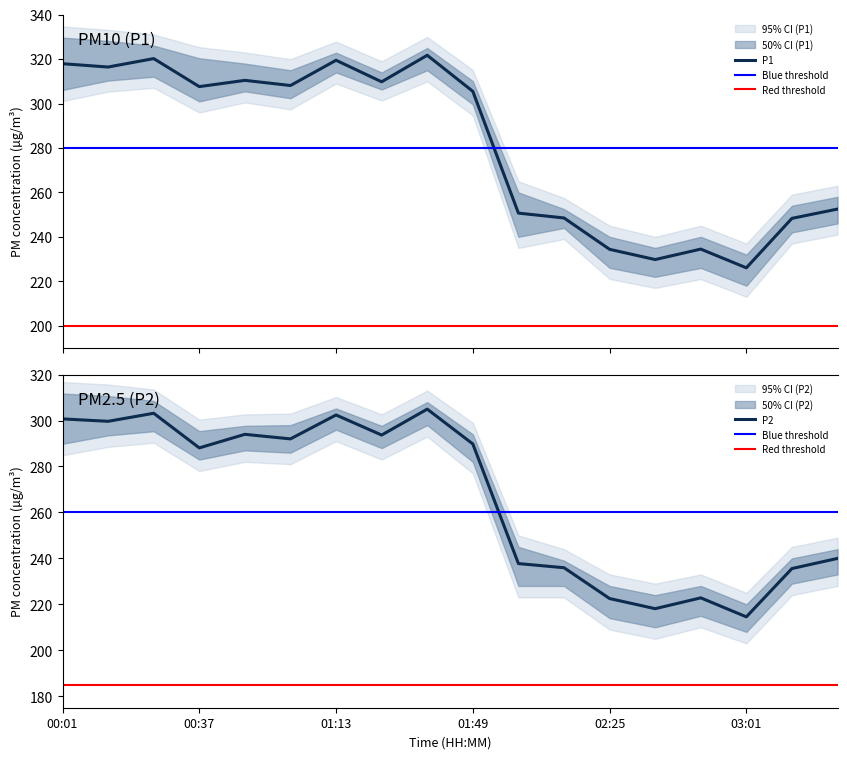

Is the value of P2 at 03:01 greater than the value of P2_lower at 03:01?

Yes